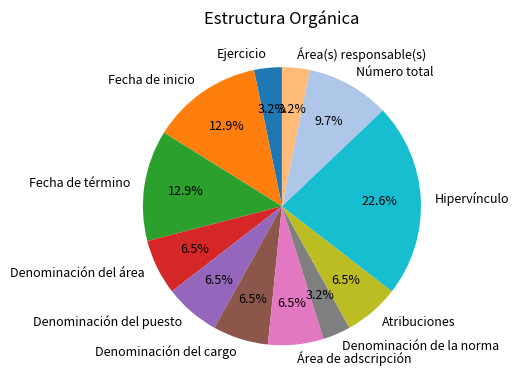

Is the sum of Ejercicio and Denominación del cargo greater than half?

No